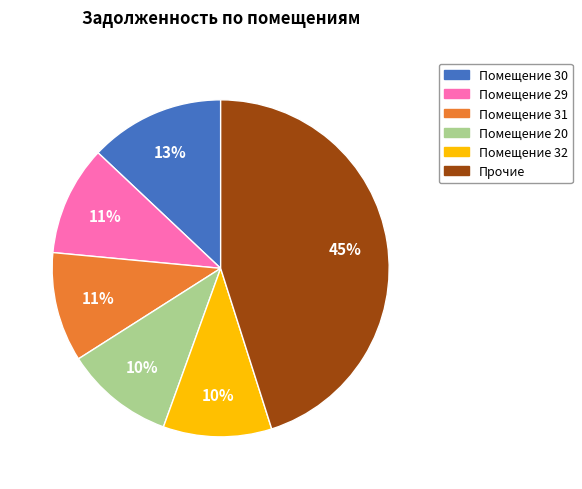

Is there a majority slice in this chart?

No